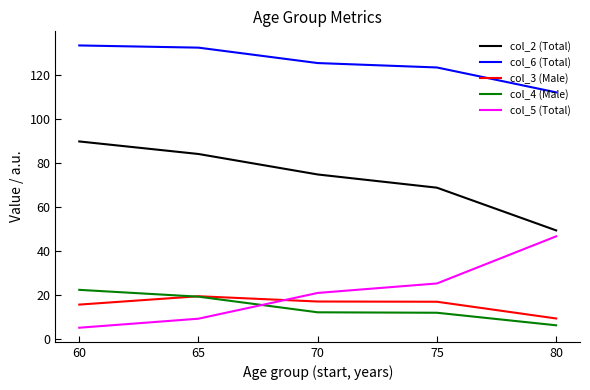

Between which two adjacent categories do col_5 (Total) and col_3 (Male) first intersect?

65 and 70